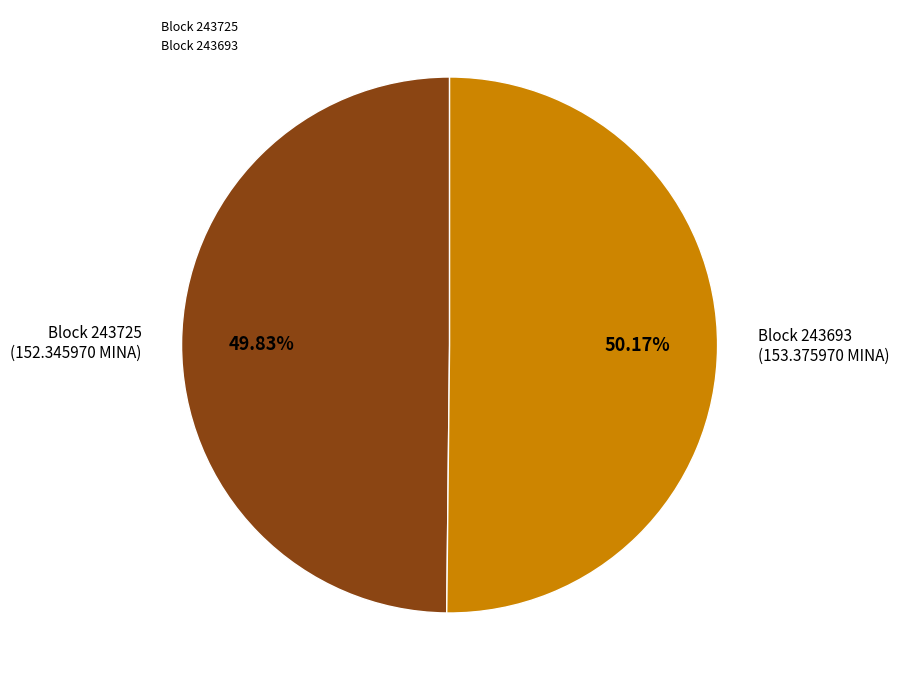

Does any single category account for the majority?

Yes